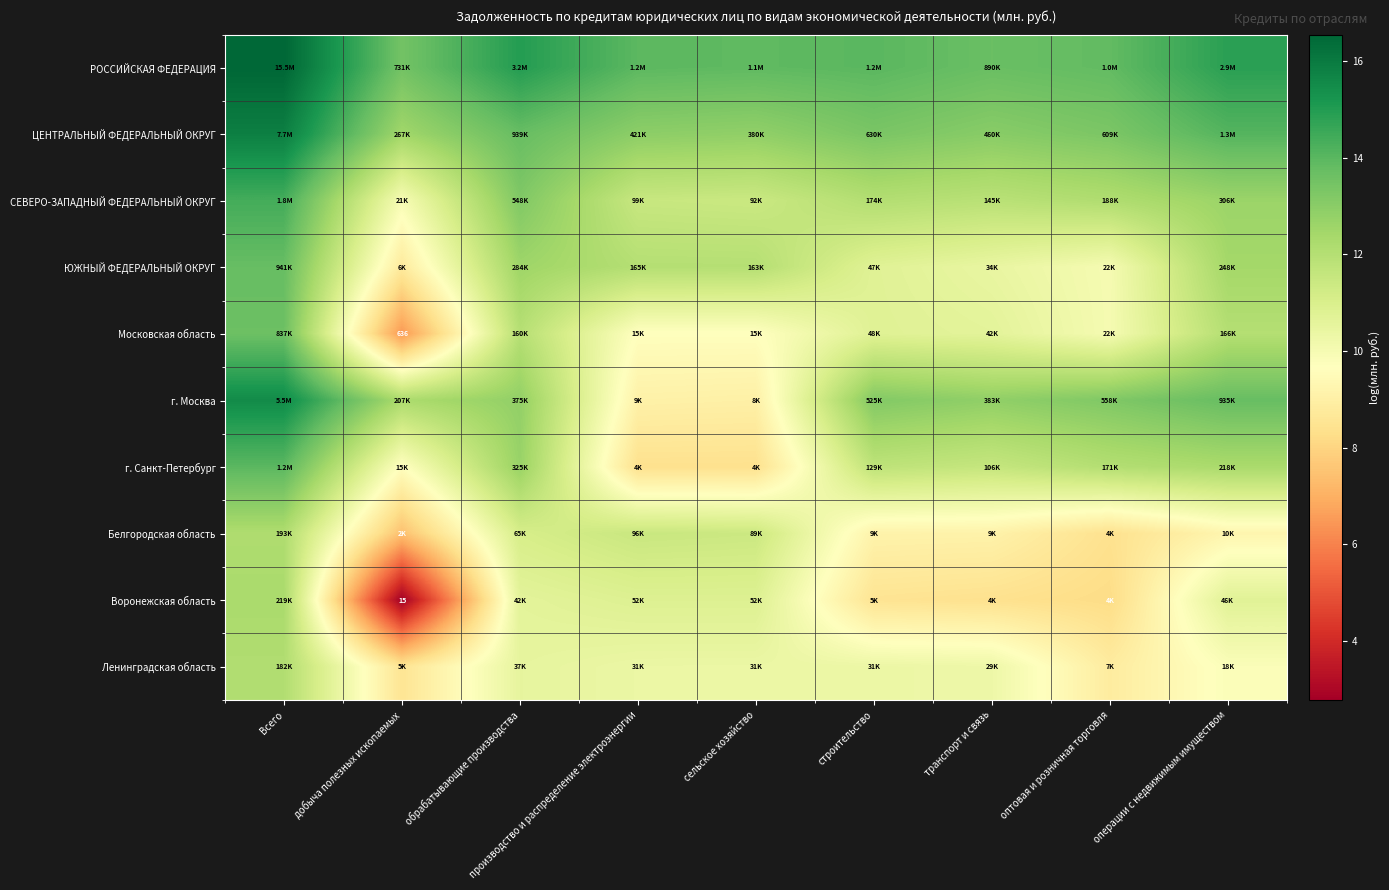

Which series has the widest spread of values?

Воронежская область